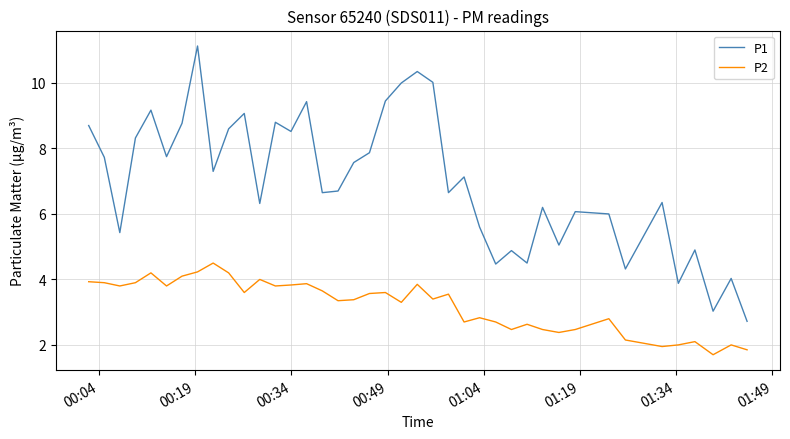

True or false: P2 and P1 intersect in this chart.

False